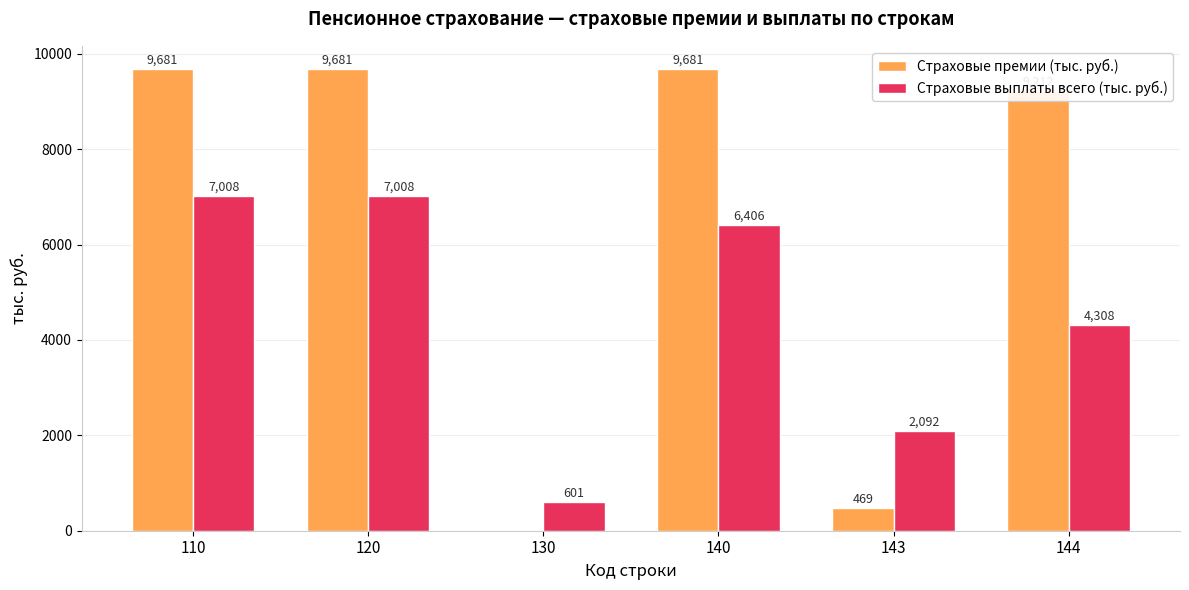

Read the Страховые выплаты всего (тыс. руб.) value at 130.

601.4